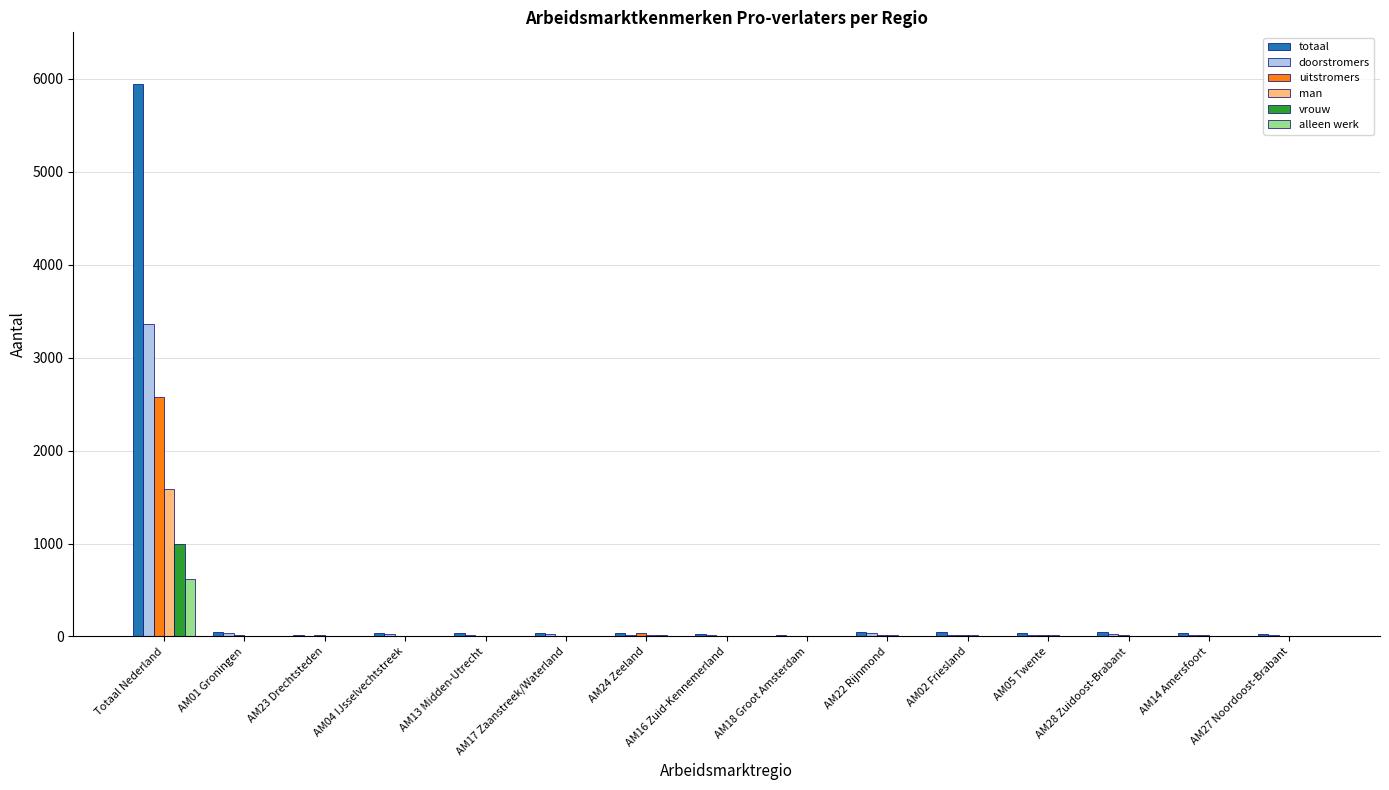

The value of vrouw at AM27 Noordoost-Brabant is 685. True or false?

False